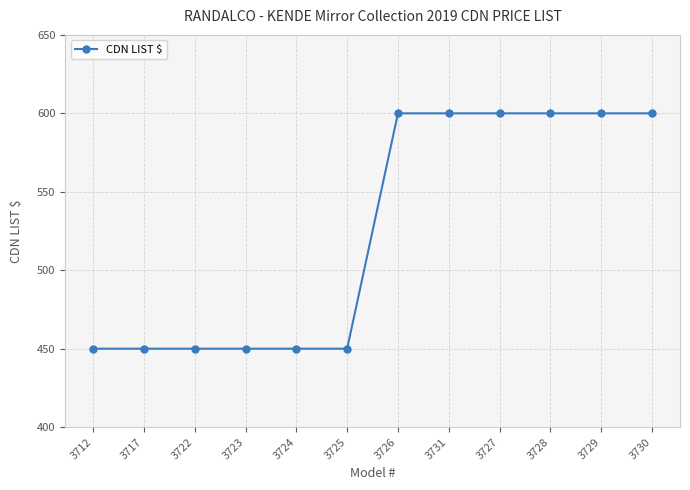

What is the difference between the maximum and second lowest values?

150